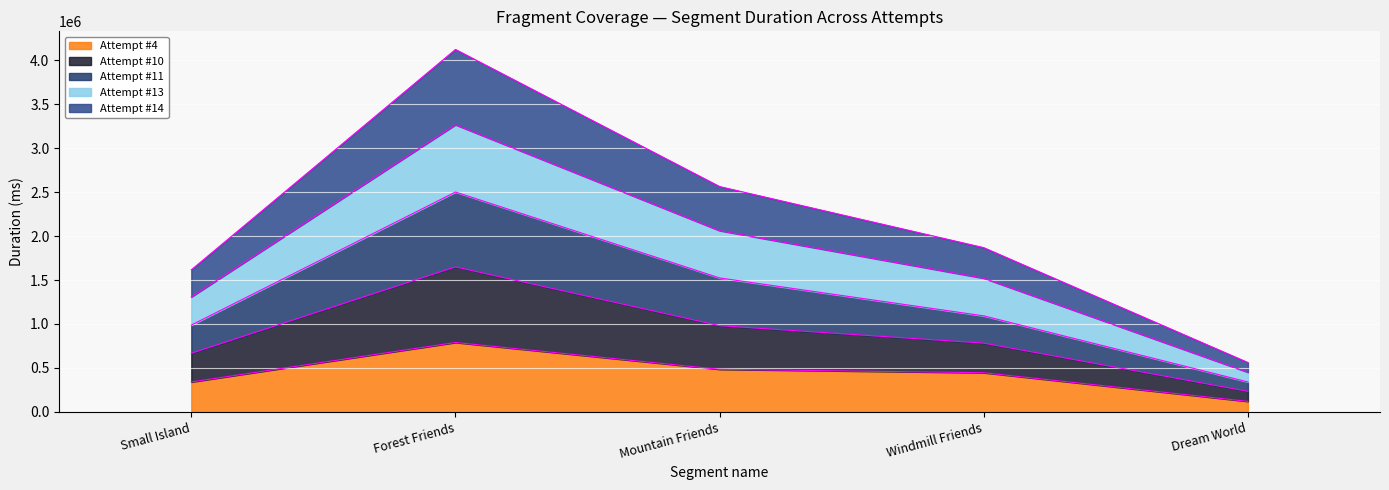

At which label does Attempt #11 reach its peak?

Forest Friends